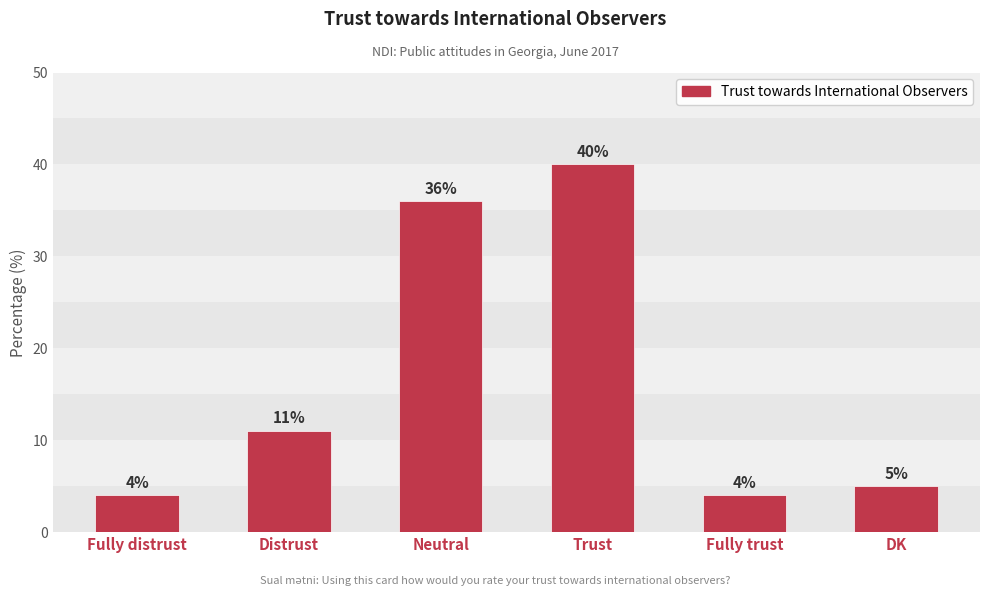

What is the average value?

17